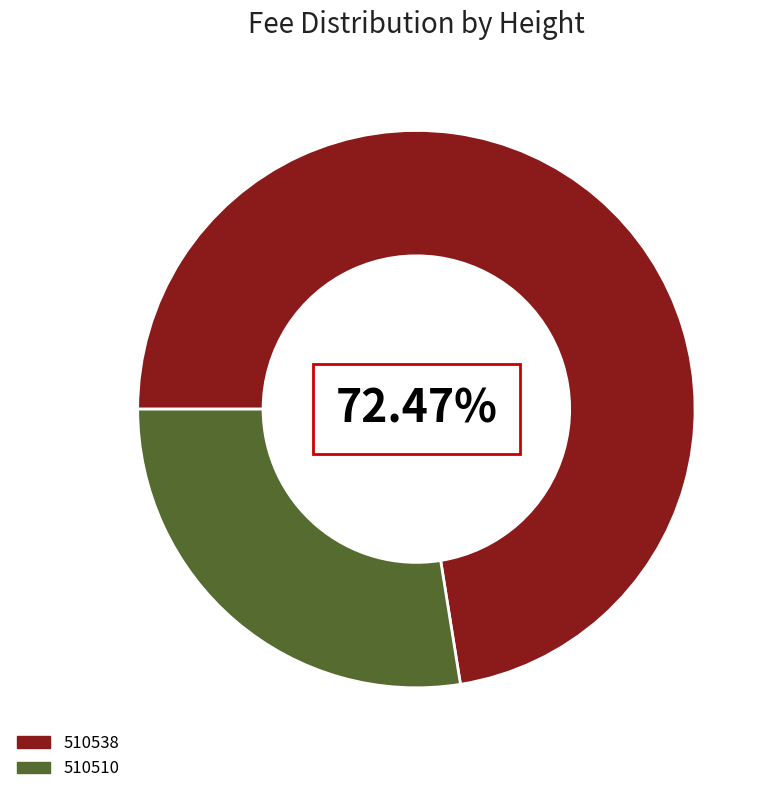

Between 510538 and 510510, which is larger?

510538